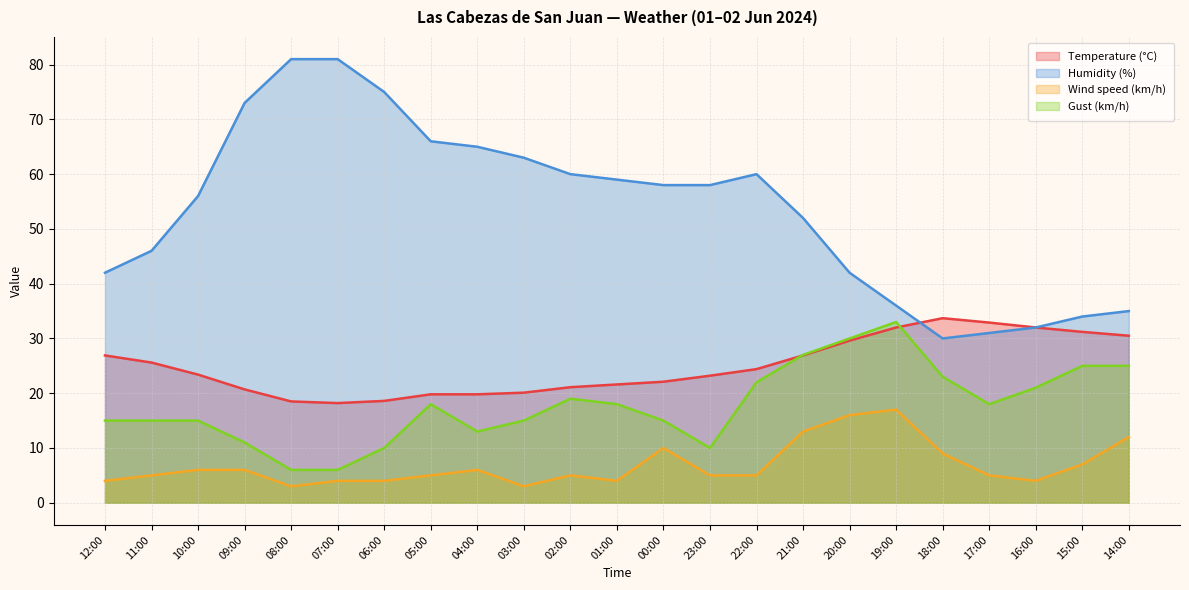

Reading left to right, what are all the values shown in this chart?

Temperature (°C): 12:00=26.9	11:00=25.6	10:00=23.4	09:00=20.7	08:00=18.5	07:00=18.2	06:00=18.6	05:00=19.8	04:00=19.8	03:00=20.1	02:00=21.1	01:00=21.6	00:00=22.1	23:00=23.2	22:00=24.4	21:00=26.9	20:00=29.6	19:00=32.0	18:00=33.7	17:00=32.9	16:00=32.0	15:00=31.2	14:00=30.5
Humidity (%): 12:00=42.0	11:00=46.0	10:00=56.0	09:00=73.0	08:00=81.0	07:00=81.0	06:00=75.0	05:00=66.0	04:00=65.0	03:00=63.0	02:00=60.0	01:00=59.0	00:00=58.0	23:00=58.0	22:00=60.0	21:00=52.0	20:00=42.0	19:00=36.0	18:00=30.0	17:00=31.0	16:00=32.0	15:00=34.0	14:00=35.0
Wind speed (km/h): 12:00=4.0	11:00=5.0	10:00=6.0	09:00=6.0	08:00=3.0	07:00=4.0	06:00=4.0	05:00=5.0	04:00=6.0	03:00=3.0	02:00=5.0	01:00=4.0	00:00=10.0	23:00=5.0	22:00=5.0	21:00=13.0	20:00=16.0	19:00=17.0	18:00=9.0	17:00=5.0	16:00=4.0	15:00=7.0	14:00=12.0
Gust (km/h): 12:00=15.0	11:00=15.0	10:00=15.0	09:00=11.0	08:00=6.0	07:00=6.0	06:00=10.0	05:00=18.0	04:00=13.0	03:00=15.0	02:00=19.0	01:00=18.0	00:00=15.0	23:00=10.0	22:00=22.0	21:00=27.0	20:00=30.0	19:00=33.0	18:00=23.0	17:00=18.0	16:00=21.0	15:00=25.0	14:00=25.0